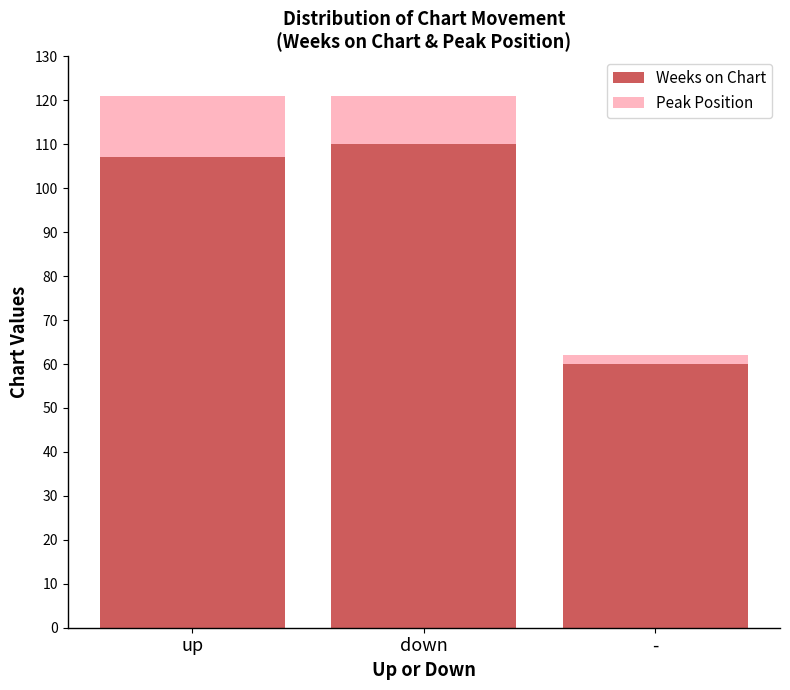

How many values in the Weeks on Chart series are below 107?

1